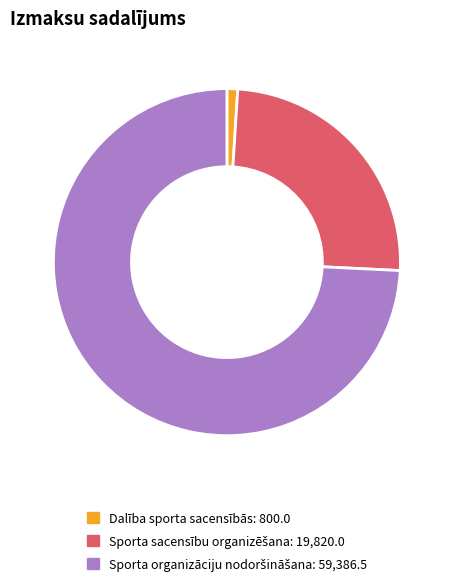

What is the smallest slice in the pie chart?

Dalība sporta sacensībās